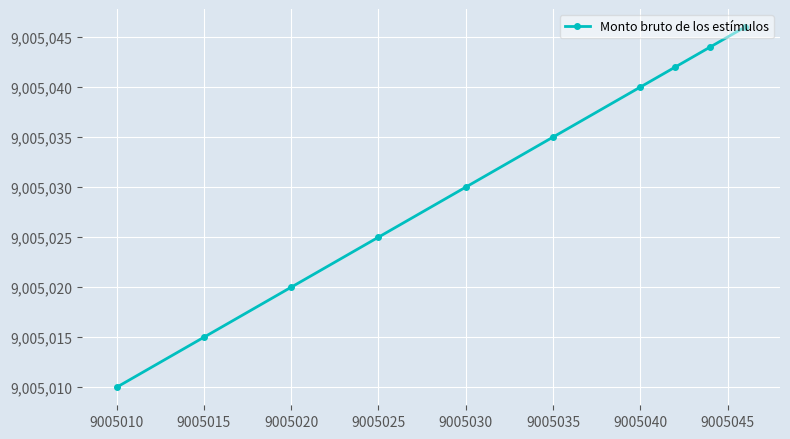

What is the average value?

9005031